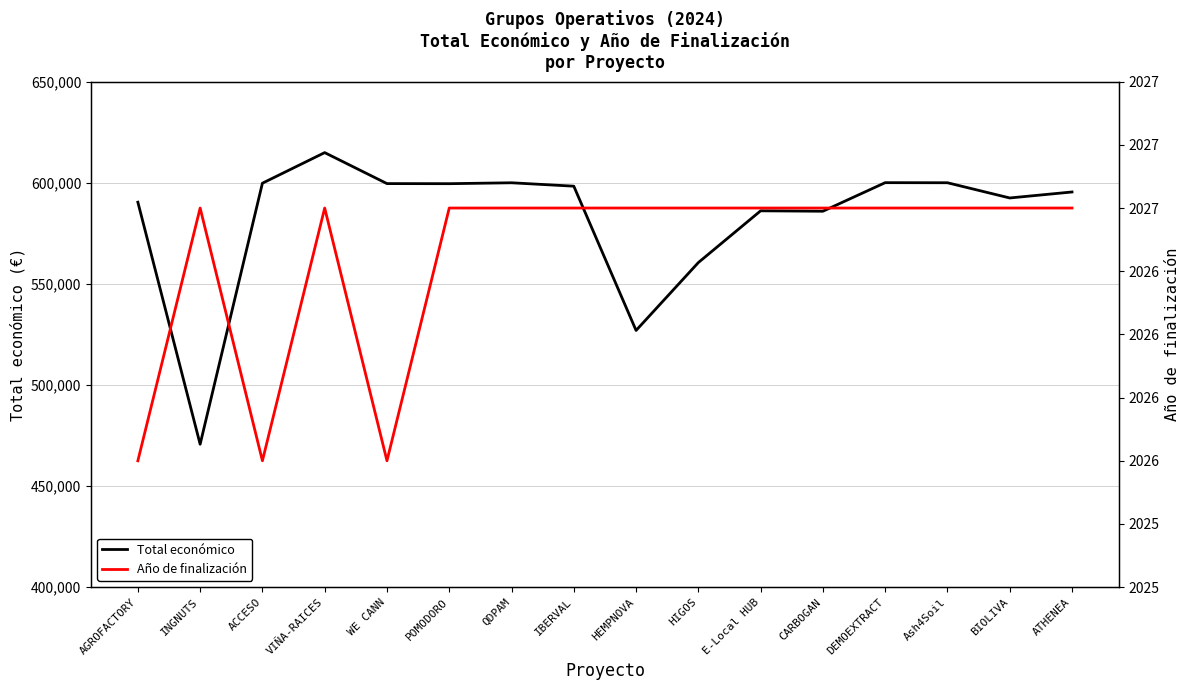

Does the chart have visible grid lines?

Yes